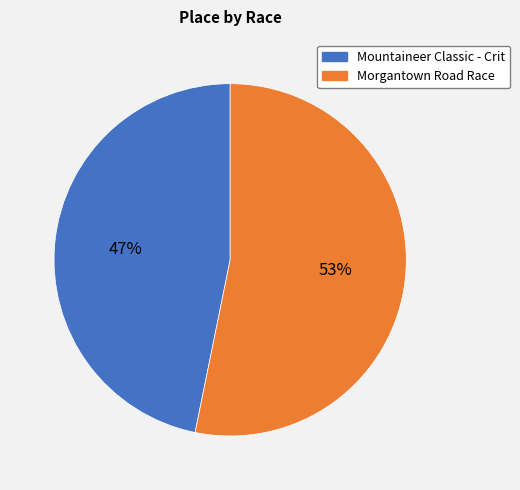

Is Mountaineer Classic - Crit the majority of the pie?

No